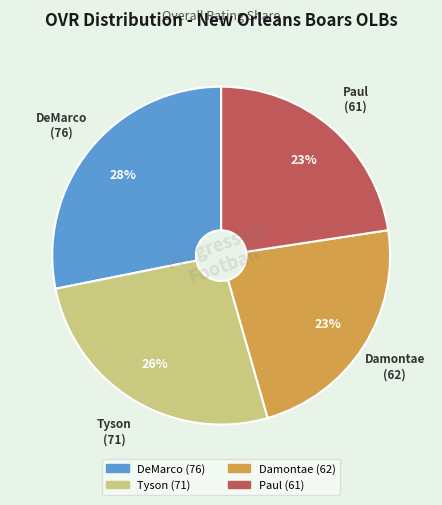

To the nearest percent, what is the average slice percentage?

25%